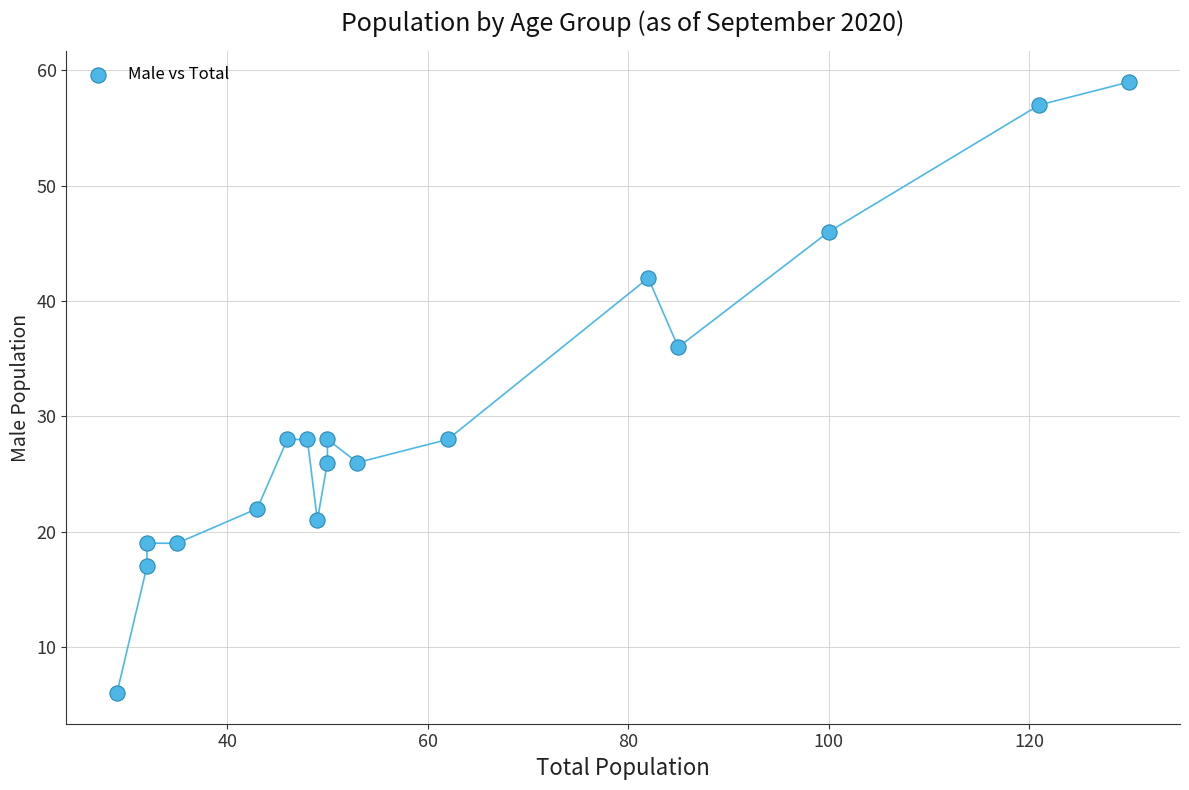

What is the range of X values (max minus min)?

101